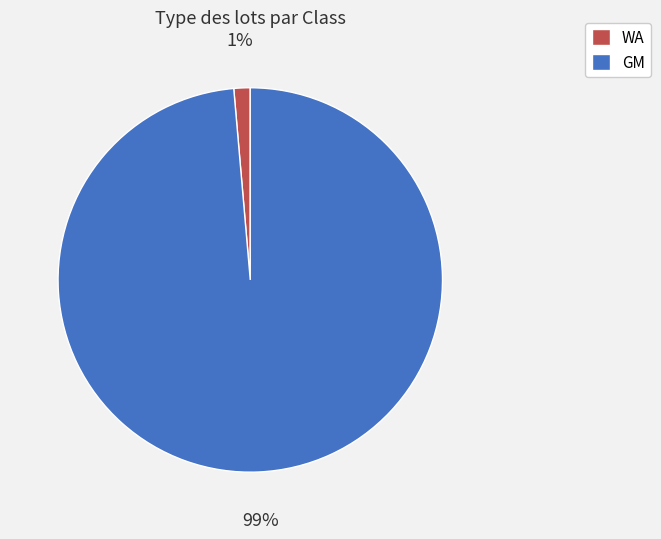

Is the sum of WA and GM greater than half?

Yes